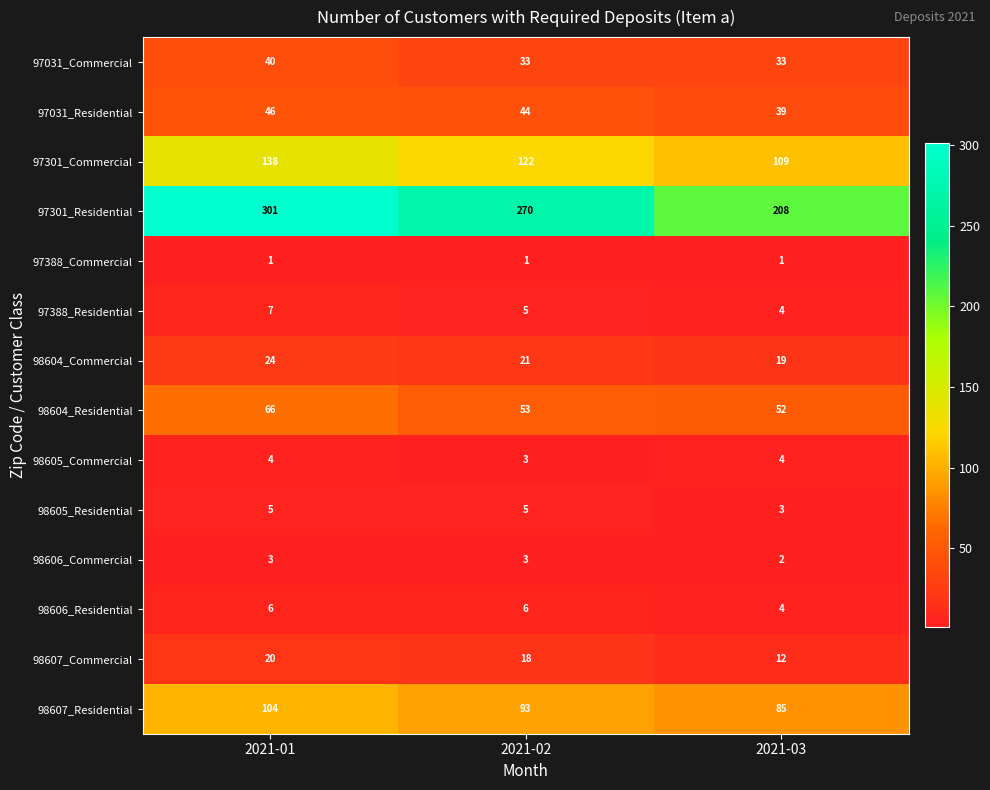

What is the average value of the 97301_Residential series?

260